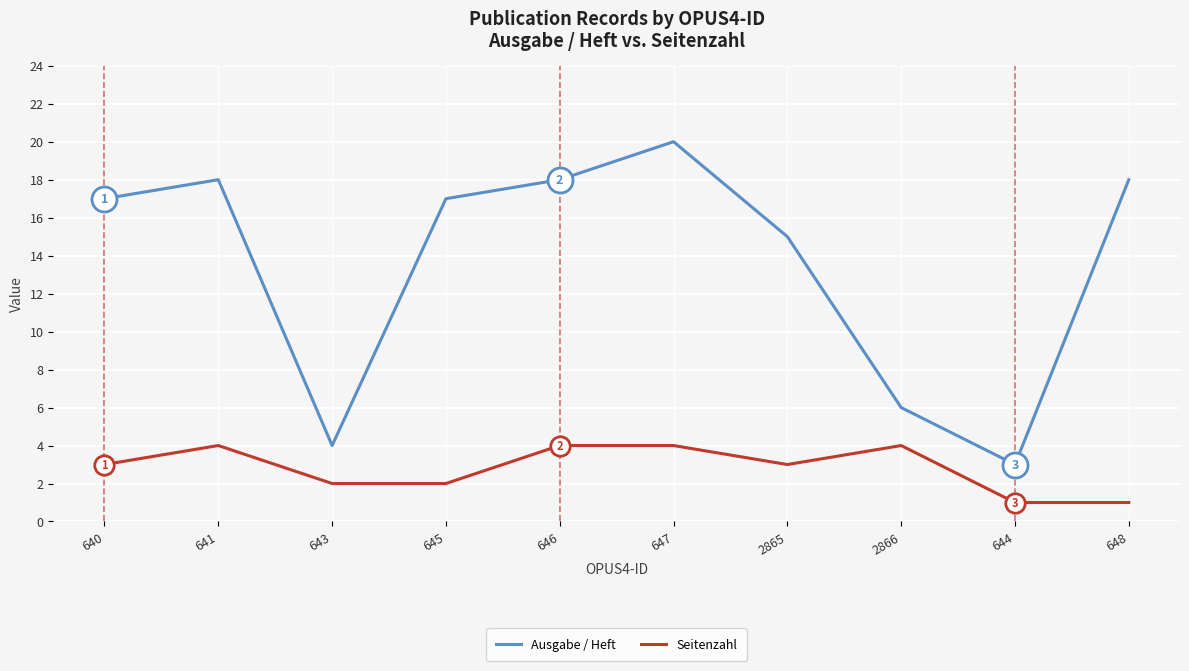

Which series changed the most between 641 and 644?

Ausgabe / Heft